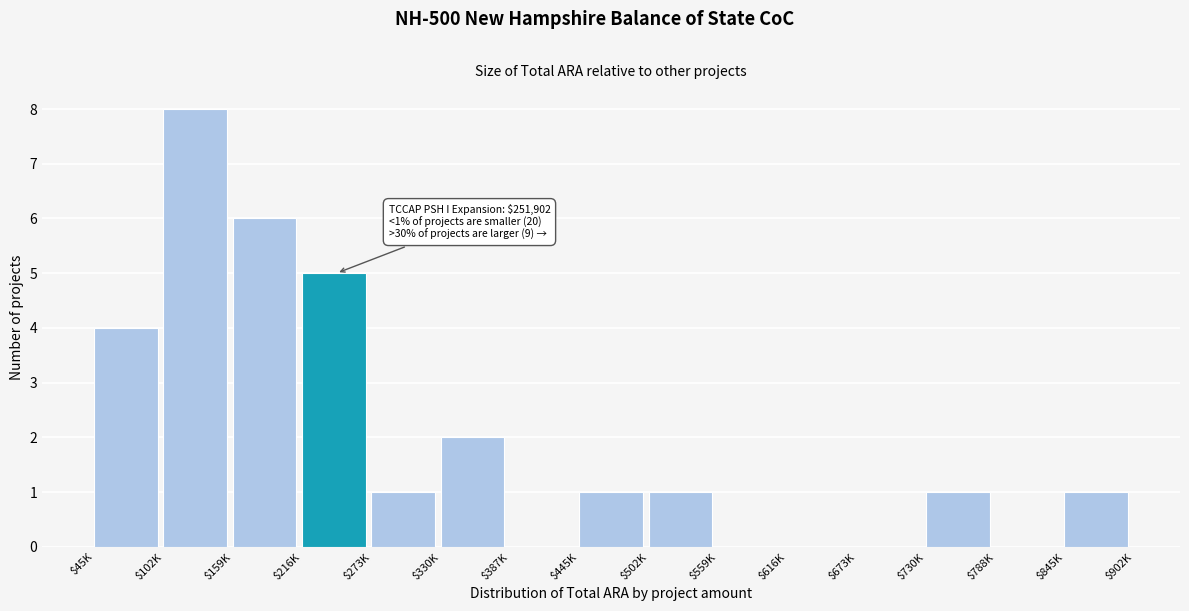

What is the sum of all values?

30